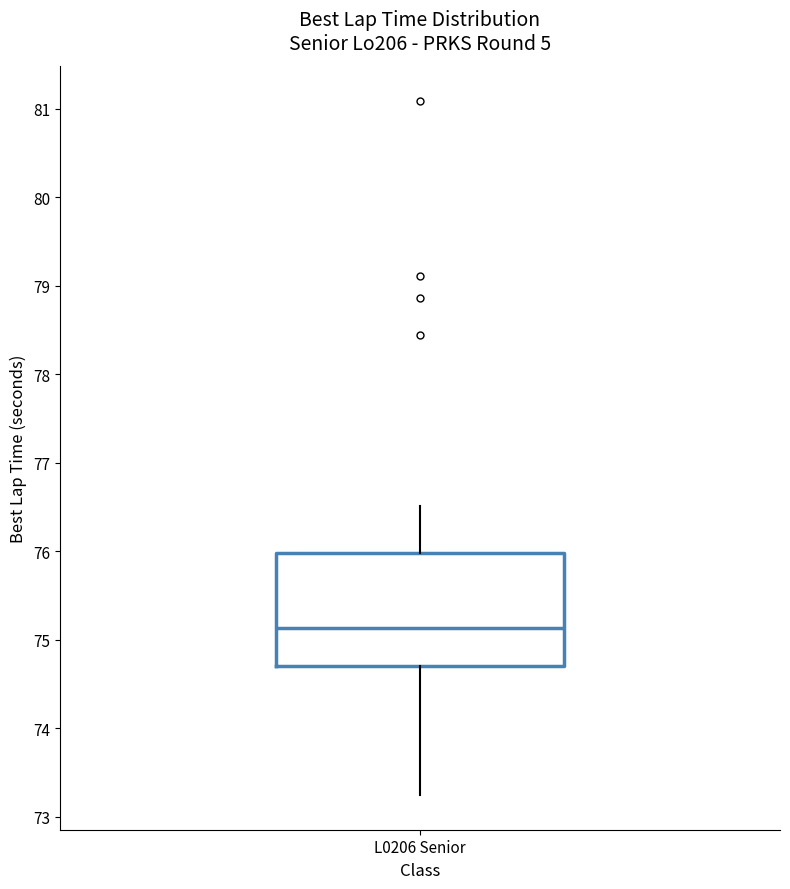

Transcribe this box plot: give where the median line is, the range the box spans, and where the two whiskers end, as read against the y-axis. The values are not printed on the chart, so give them approximately, as read against the axis.

median 75.1, box 74.7 to 76.0, whiskers 73.2 to 76.5